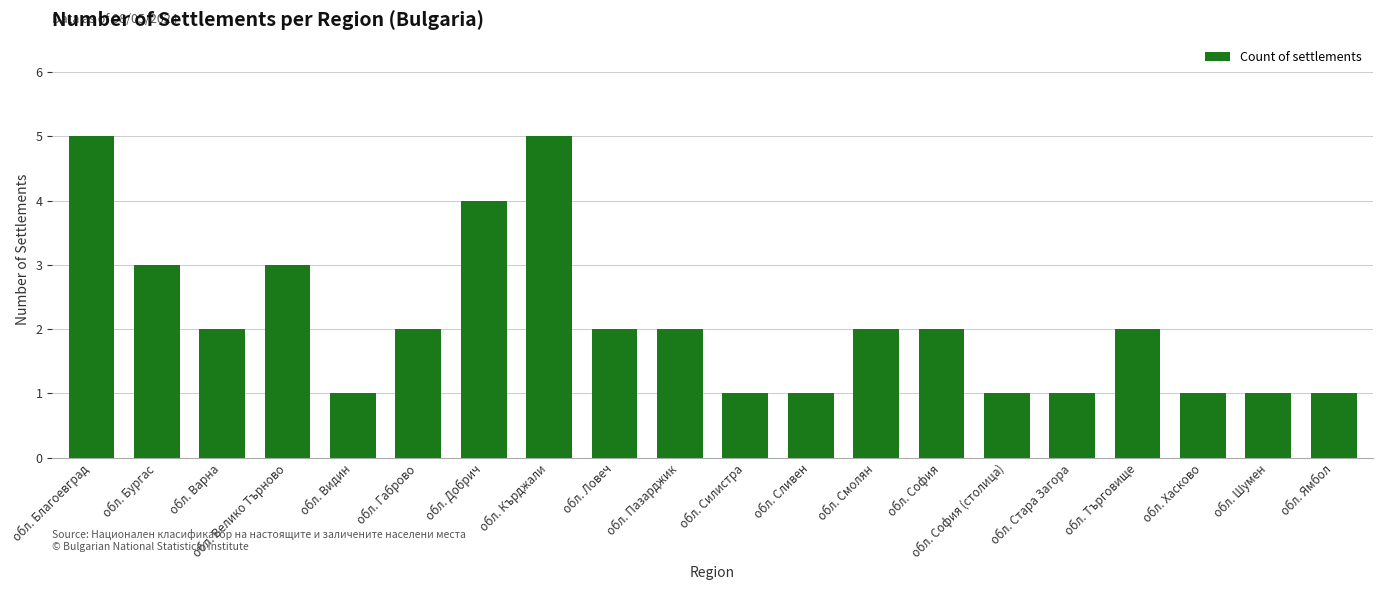

True or false: the data shows 2 at обл. София (столица).

False